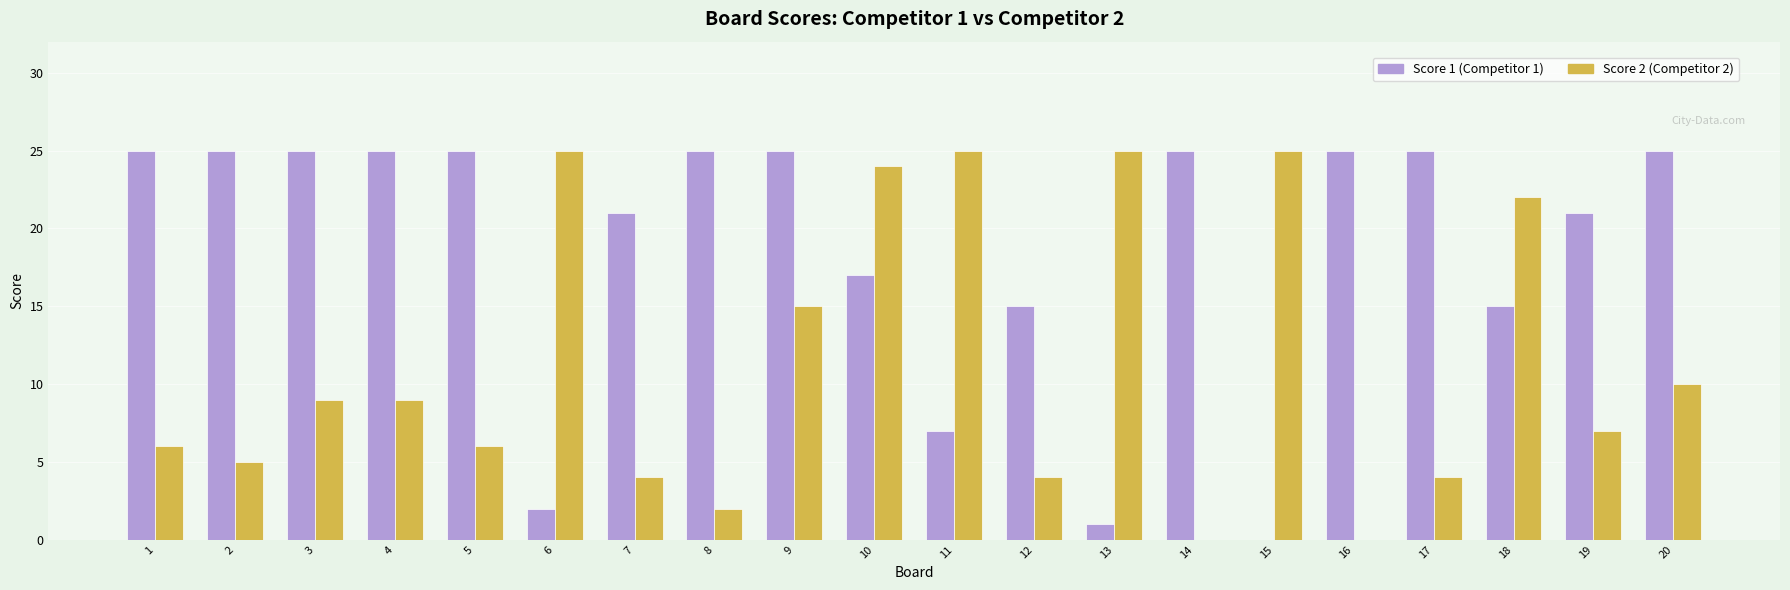

What is the total value across all series at 14?

25